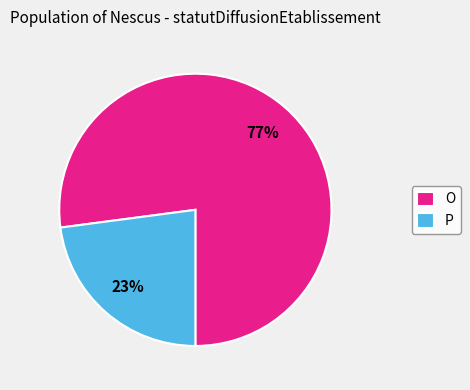

Which slice is the smallest?

P